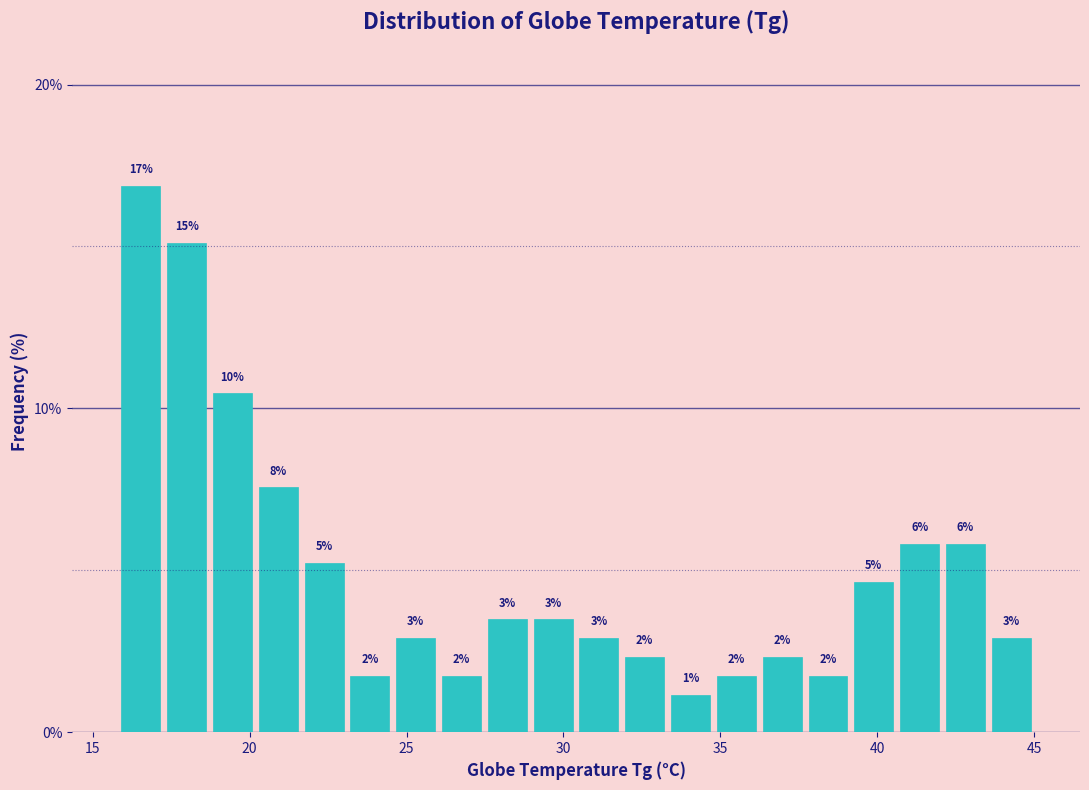

Read against the x-axis, roughly where is the centre of the tallest bar?

16.5